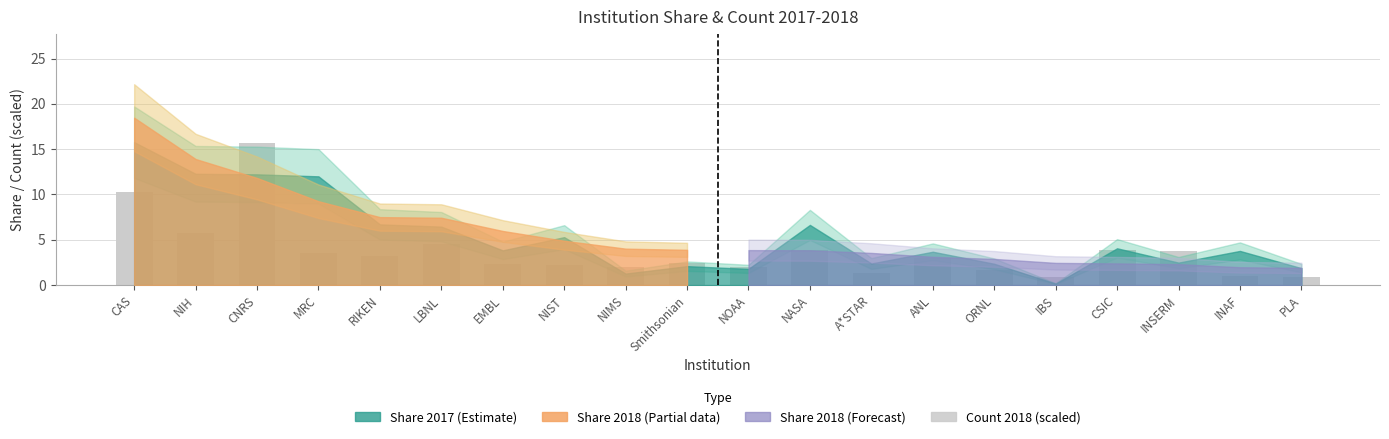

The chart shows a value of 3.3 at EMBL. True or false?

False